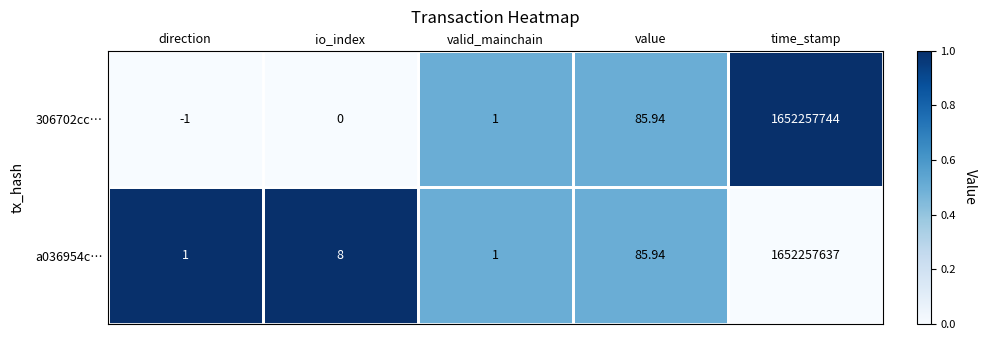

Between valid_mainchain and time_stamp, which series saw the biggest shift?

306702cc…